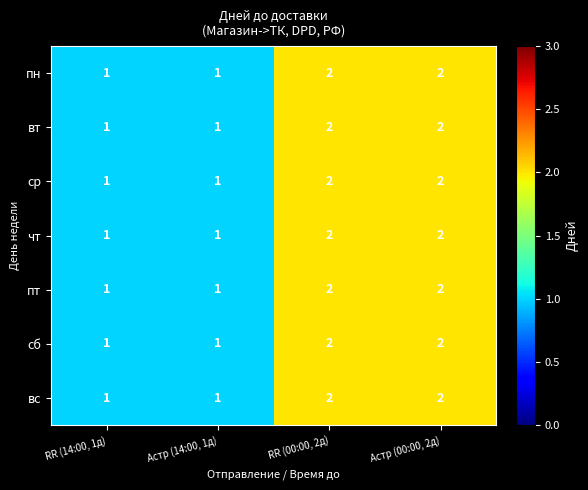

What is the total value across all series at RR (14:00, 1д)?

7